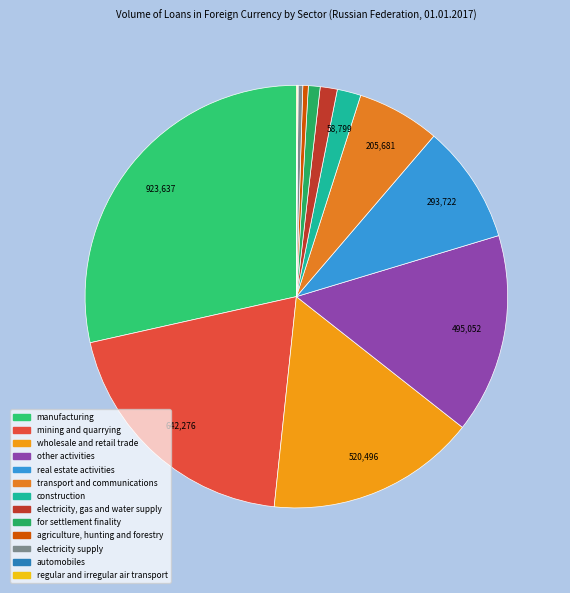

Does any single category account for the majority?

No